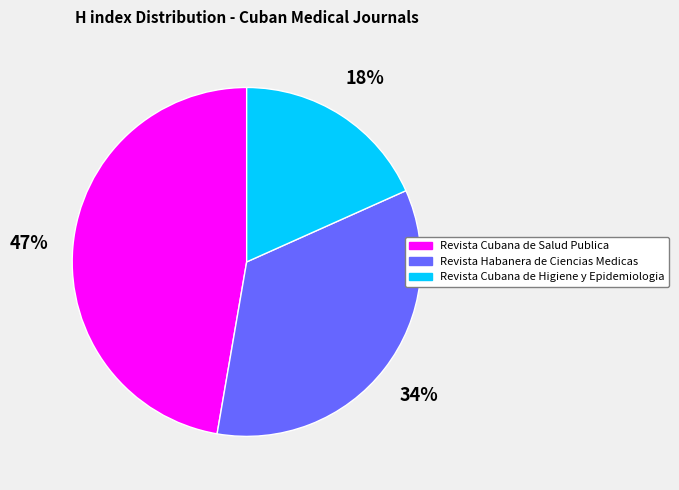

Is the sum of Revista Cubana de Salud Publica and Revista Habanera de Ciencias Medicas greater than half?

Yes